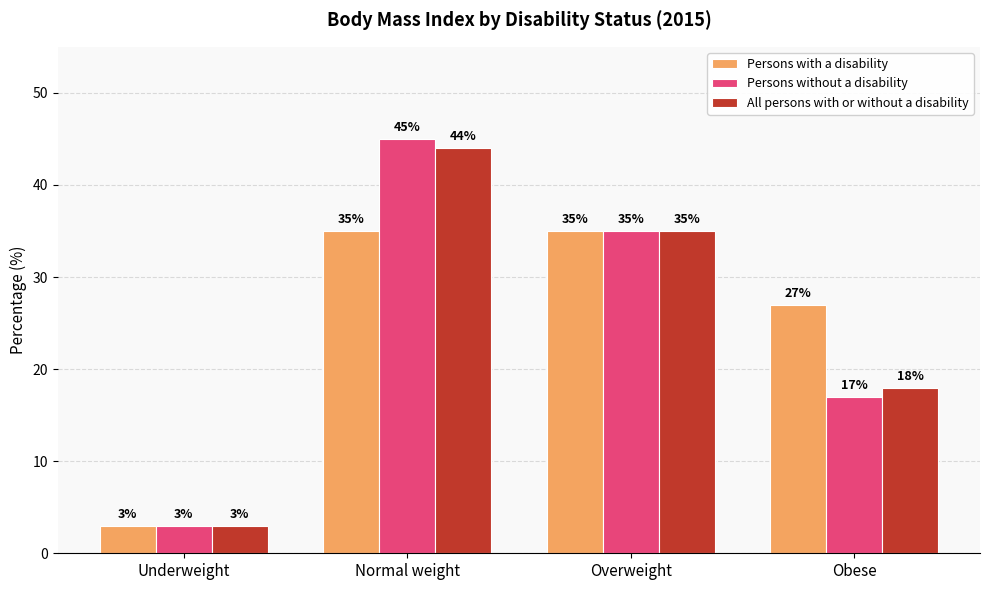

At which category is the sum across all series the highest?

Normal weight